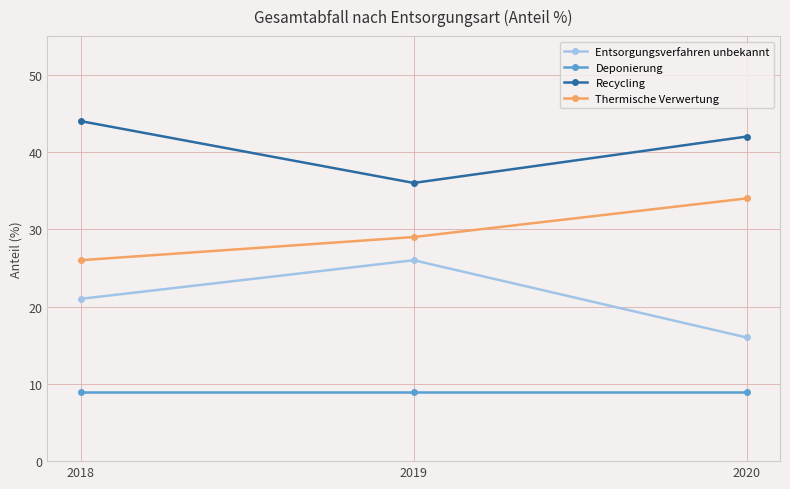

The Recycling series shows 44 at 2018. True or false?

True